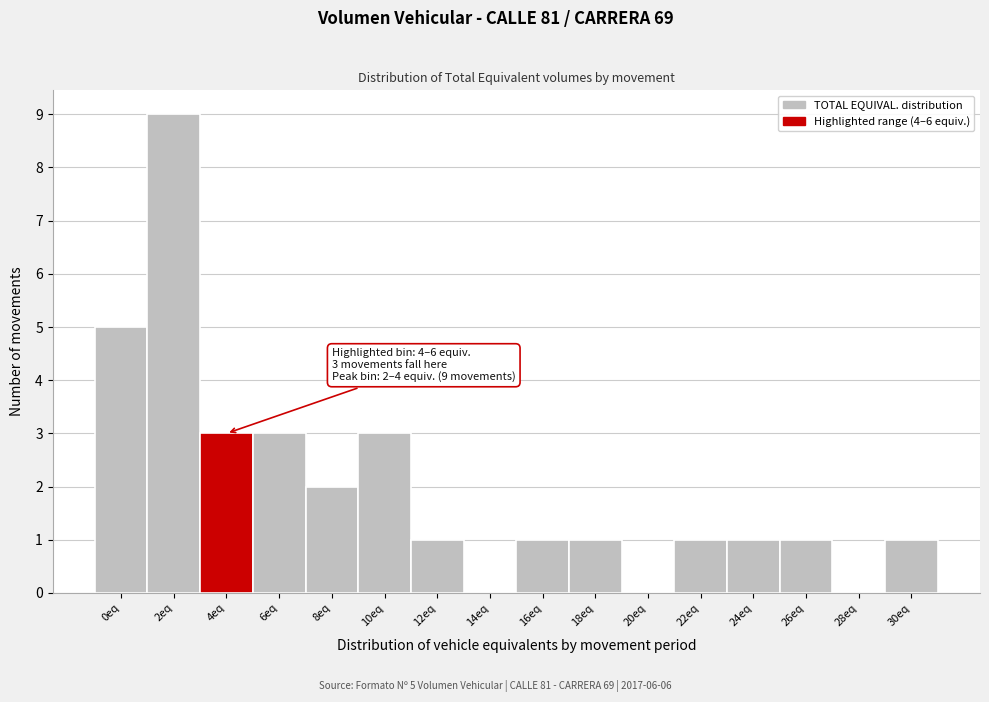

Reading right to left, extract all data points from this chart.

30eq=1	28eq=0	26eq=1	24eq=1	22eq=1	20eq=0	18eq=1	16eq=1	14eq=0	12eq=1	10eq=3	8eq=2	6eq=3	4eq=3	2eq=9	0eq=5